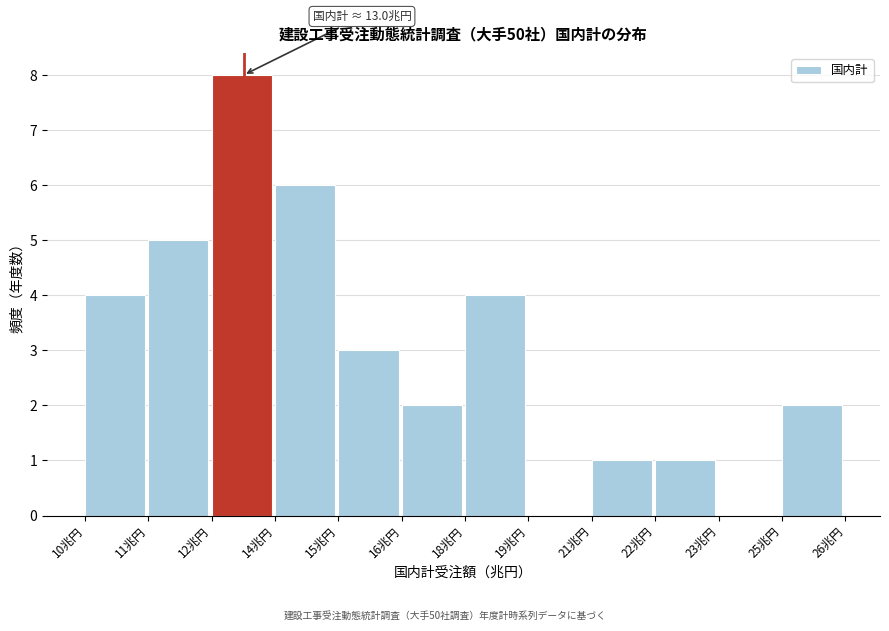

Reading right to left, extract all data points from this chart.

25兆円=2	23兆円=0	22兆円=1	21兆円=1	19兆円=0	18兆円=4	16兆円=2	15兆円=3	14兆円=6	12兆円=8	11兆円=5	10兆円=4